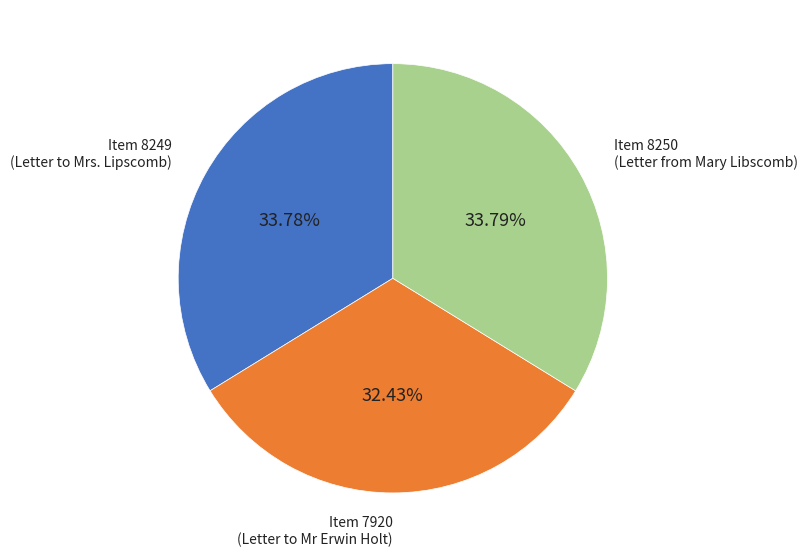

Is there a majority slice in this chart?

No